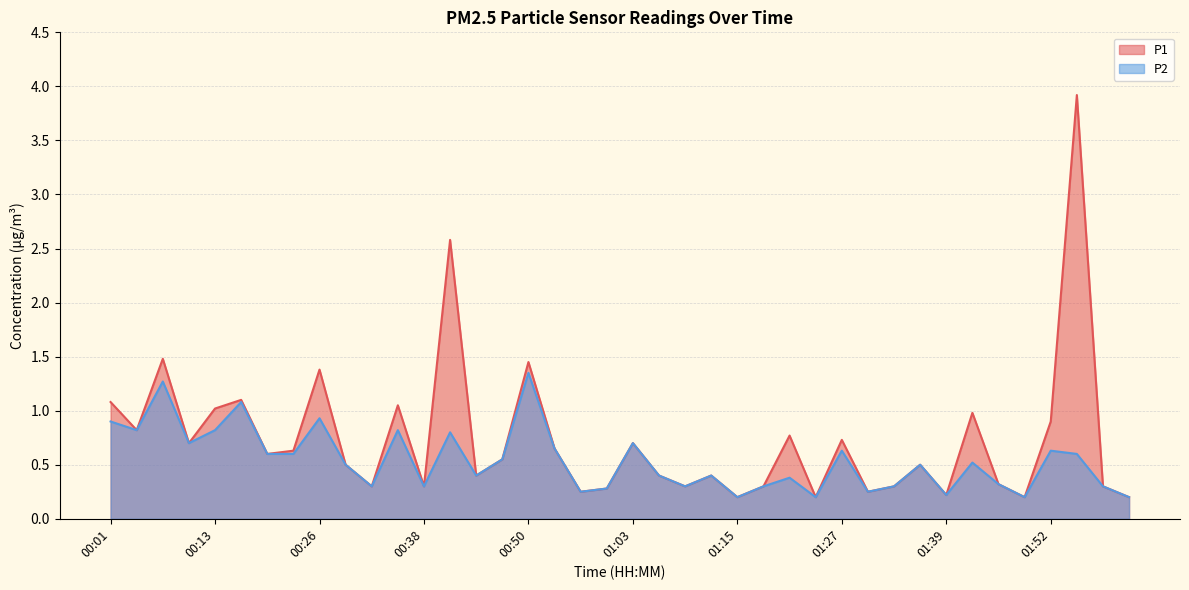

How many categories are shown in the chart?

40